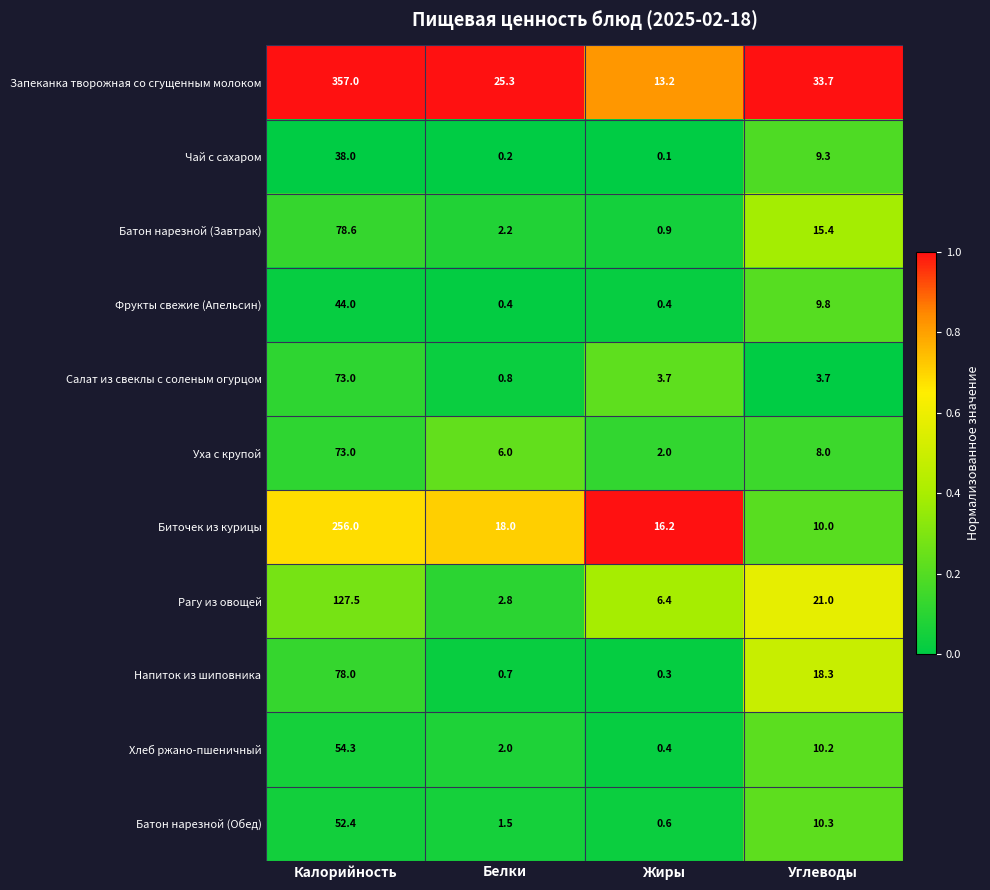

List the labels in order of Хлеб ржано-пшеничный value, largest first.

Калорийность, Углеводы, Белки, Жиры